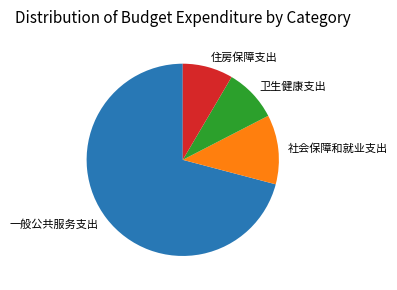

Approximately how many times larger is the value at 卫生健康支出 compared to 社会保障和就业支出?

0.8